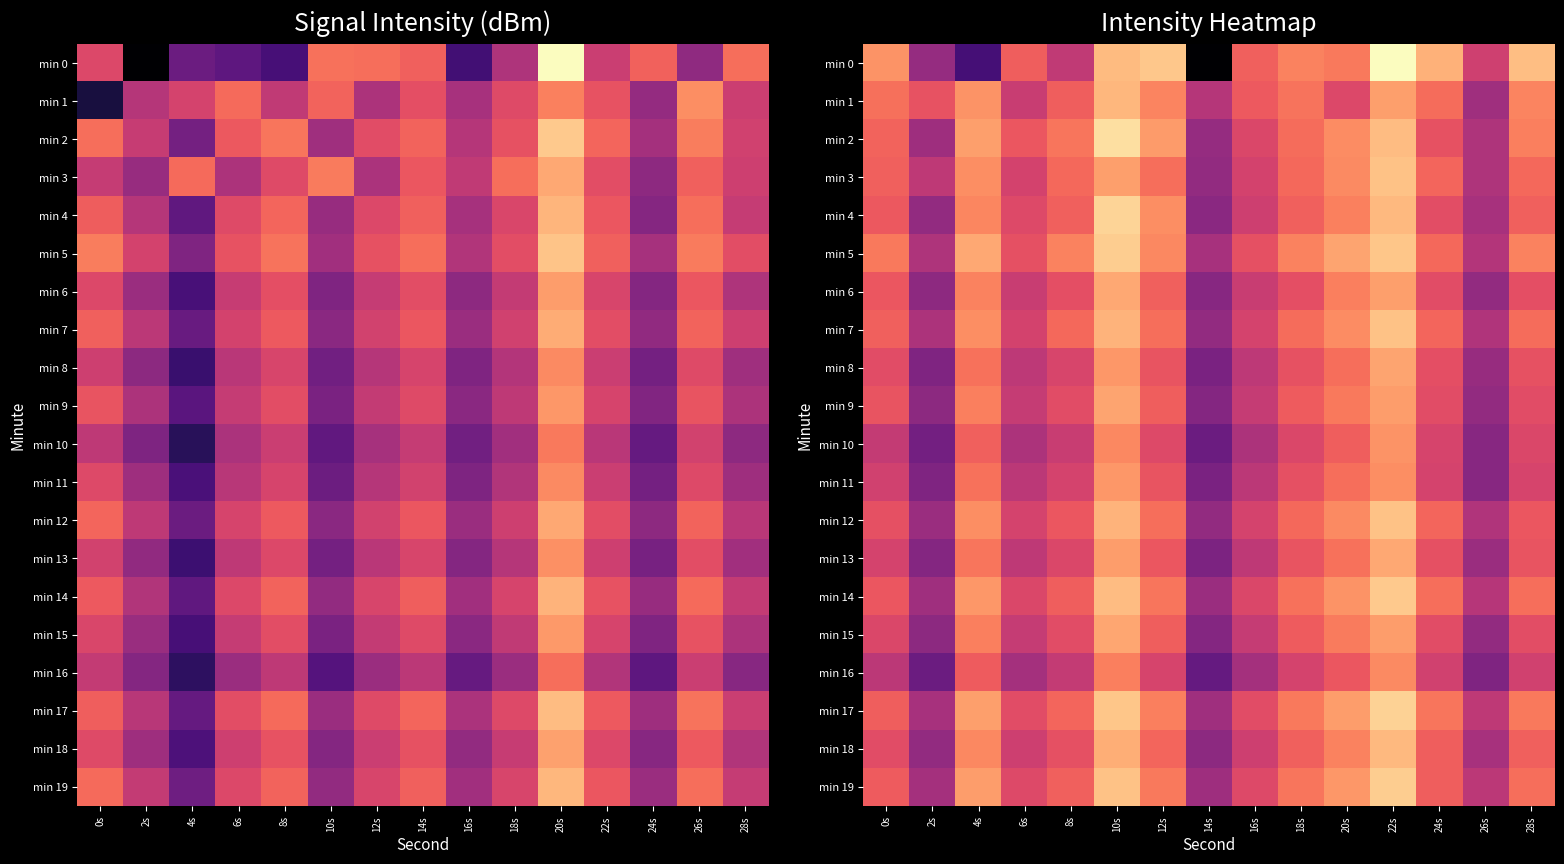

What is the difference between the min 12 values at 8s and 26s?

3.6